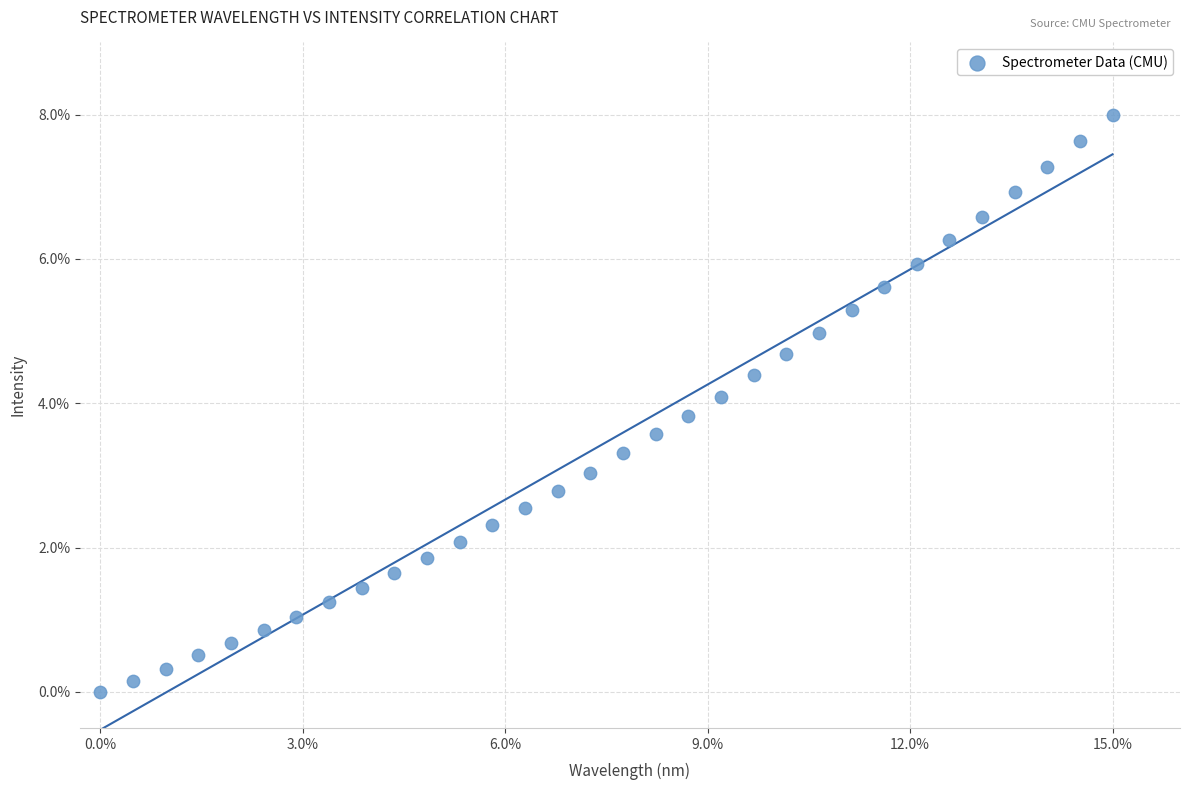

What is the range of X values (max minus min)?

15.0